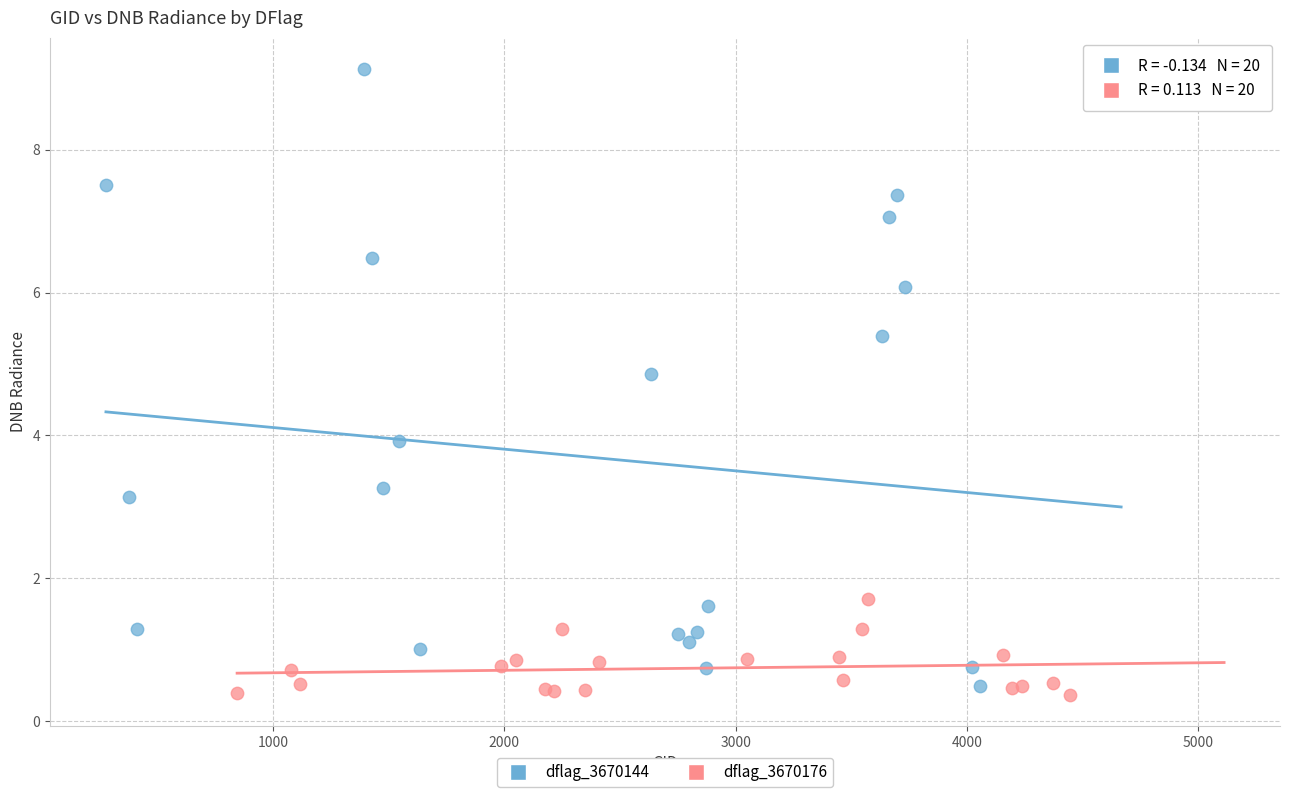

Which series reaches the maximum Y coordinate?

dflag_3670144